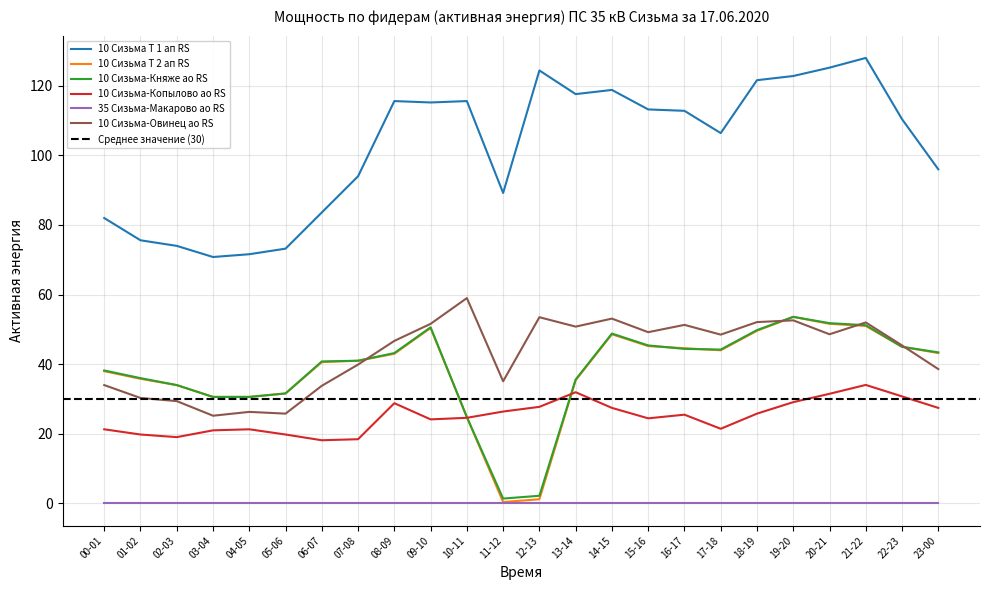

True or false: 10 Сизьма Т 2 ап RS and 10 Сизьма-Копылово ао RS cross at least once.

True